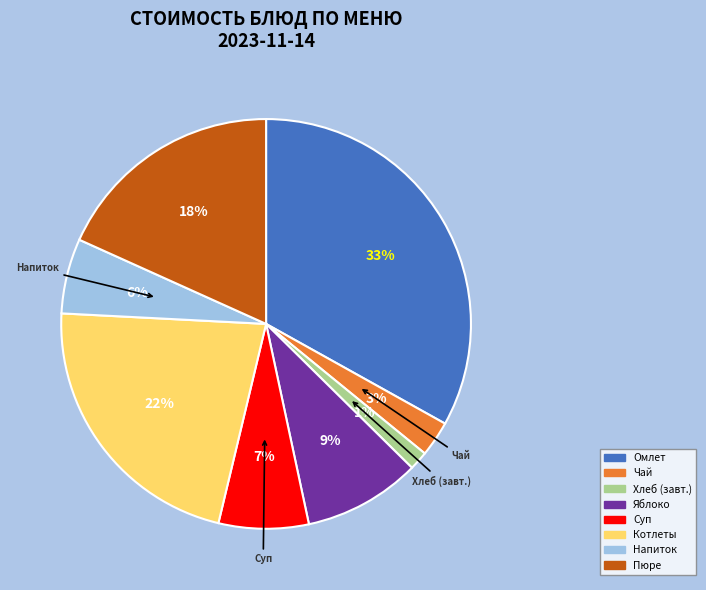

To the nearest percent, what is the average slice percentage?

12%